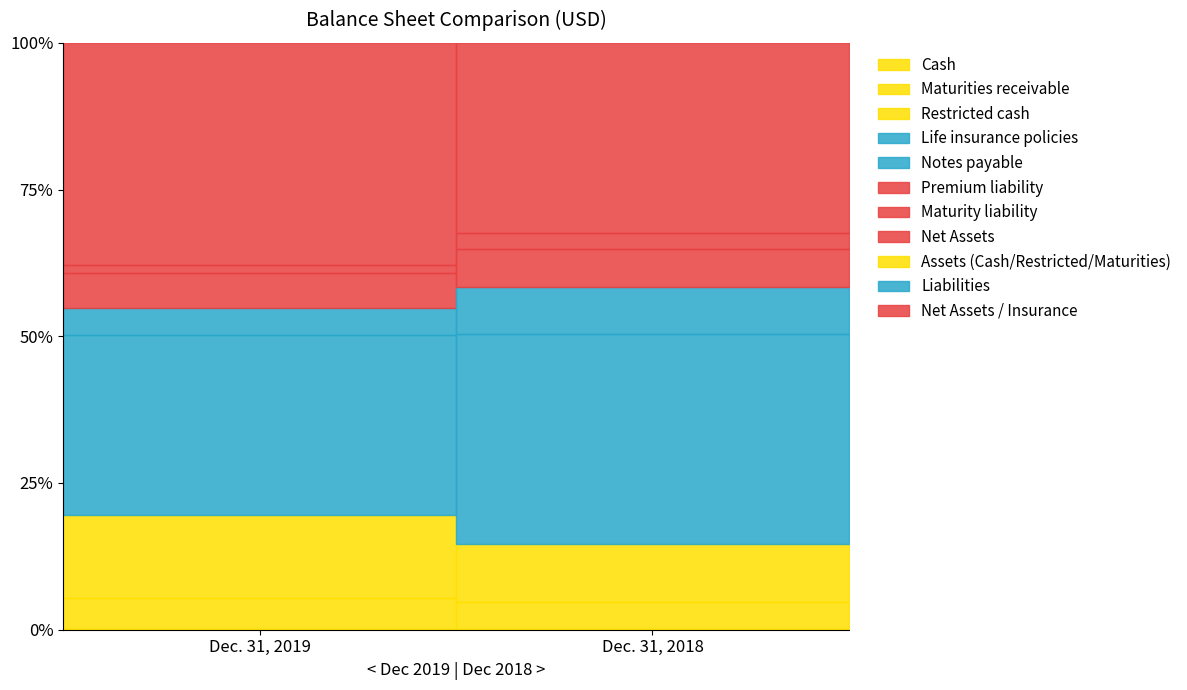

Which category has the highest value in the Dec. 31, 2019 series?

Net Assets